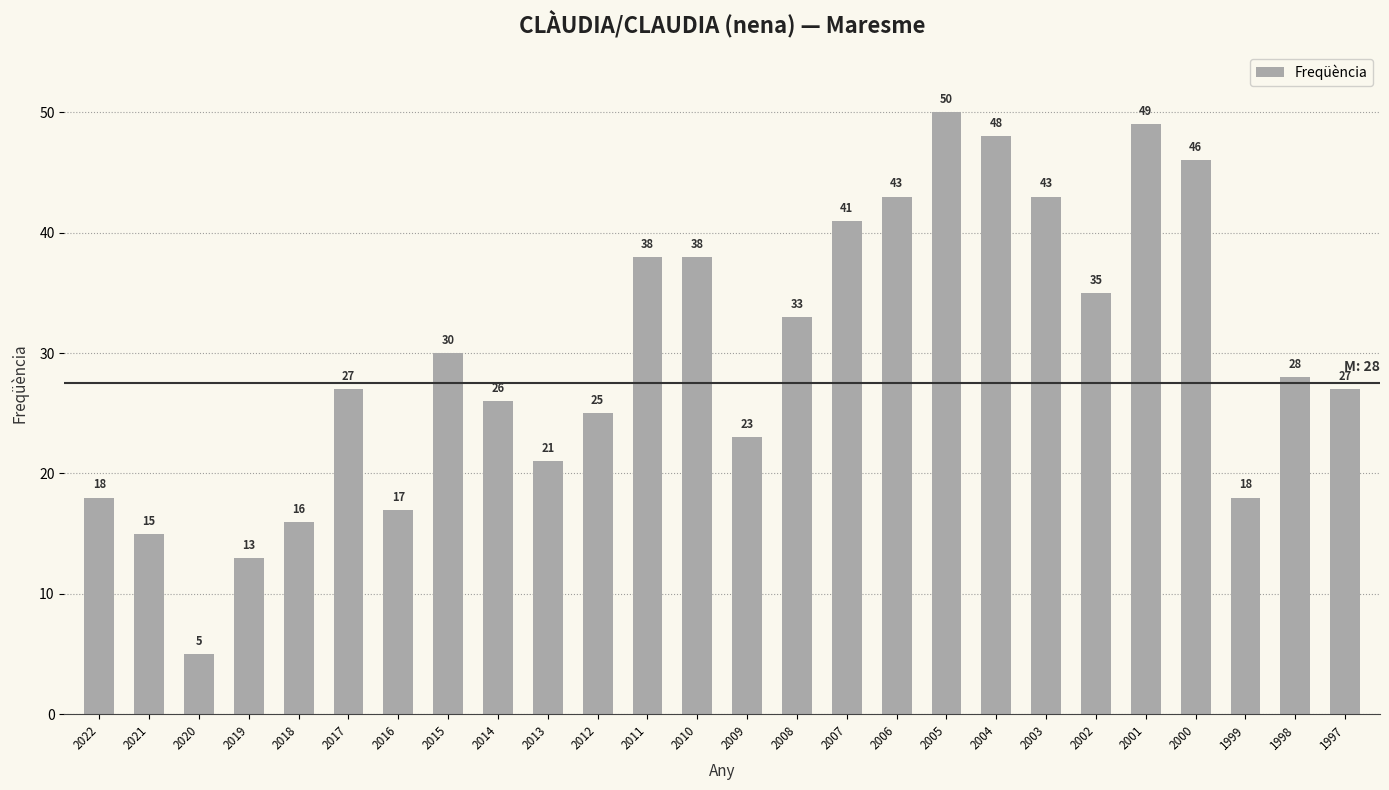

How many values are below 28?

13